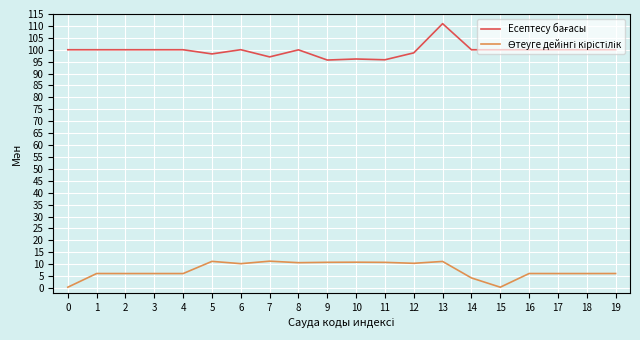

What is the difference between the highest and lowest values at 1?

93.9